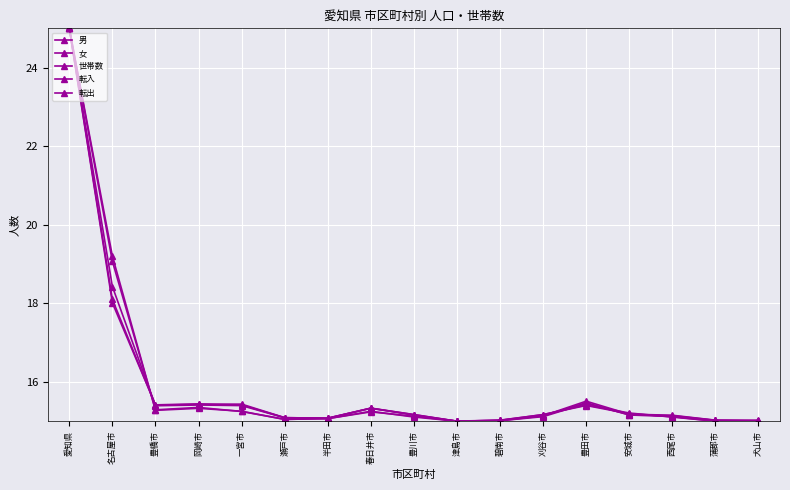

How many times do 男 and 転出 cross each other?

7